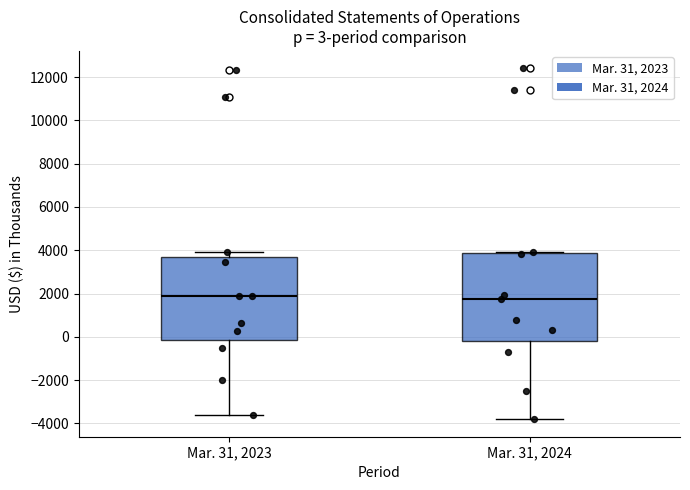

Which box is the tallest, from its lower edge to its upper edge?

Mar. 31, 2024